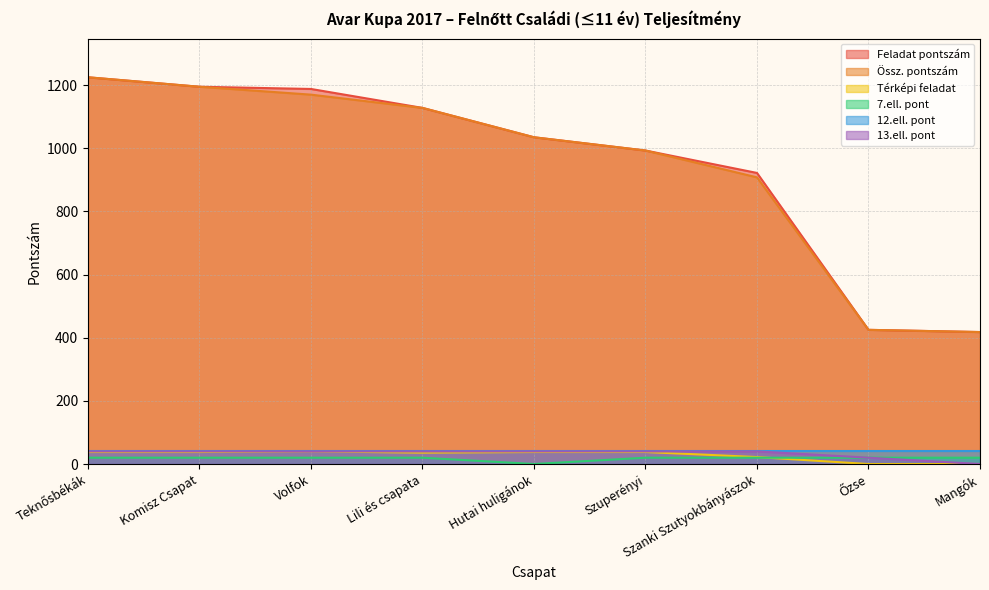

The value of Feladat pontszám at Komisz Csapat is 534. True or false?

False